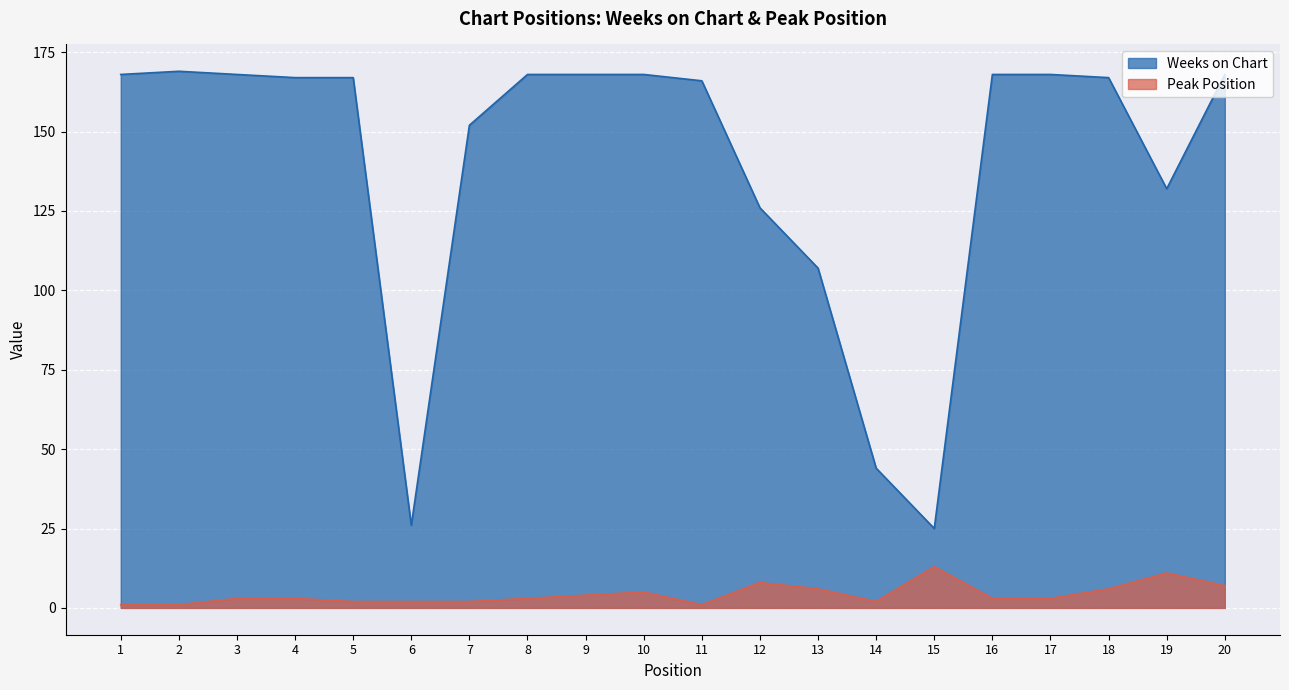

List the series in order of their peak value, highest first.

Weeks on Chart, Peak Position